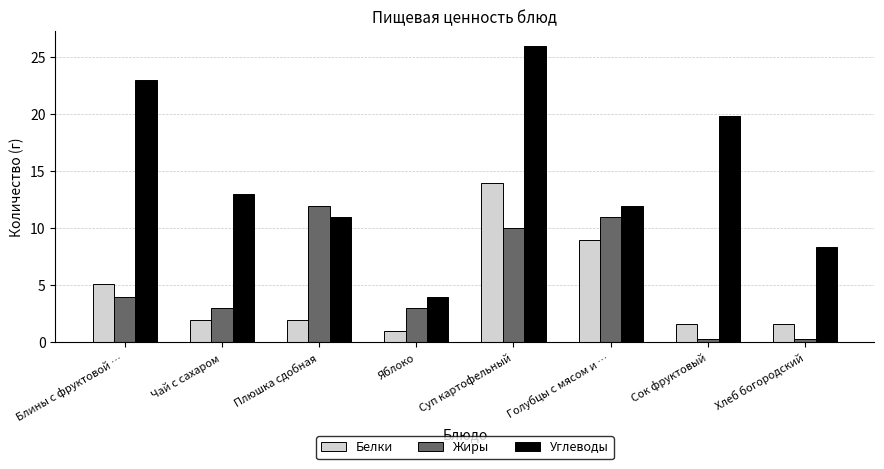

What is the label of the 1st bar from the left?

Блины с фруктовой …